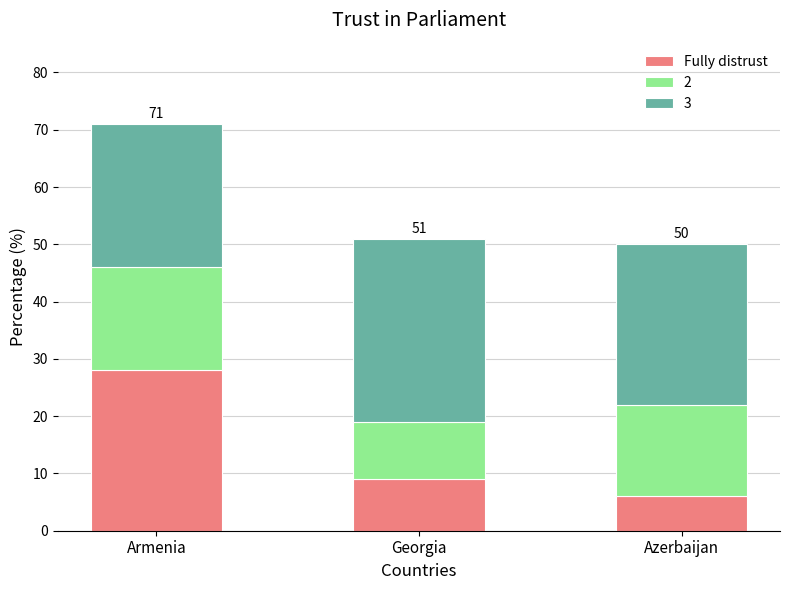

The value of Fully distrust at Azerbaijan is 6. True or false?

True